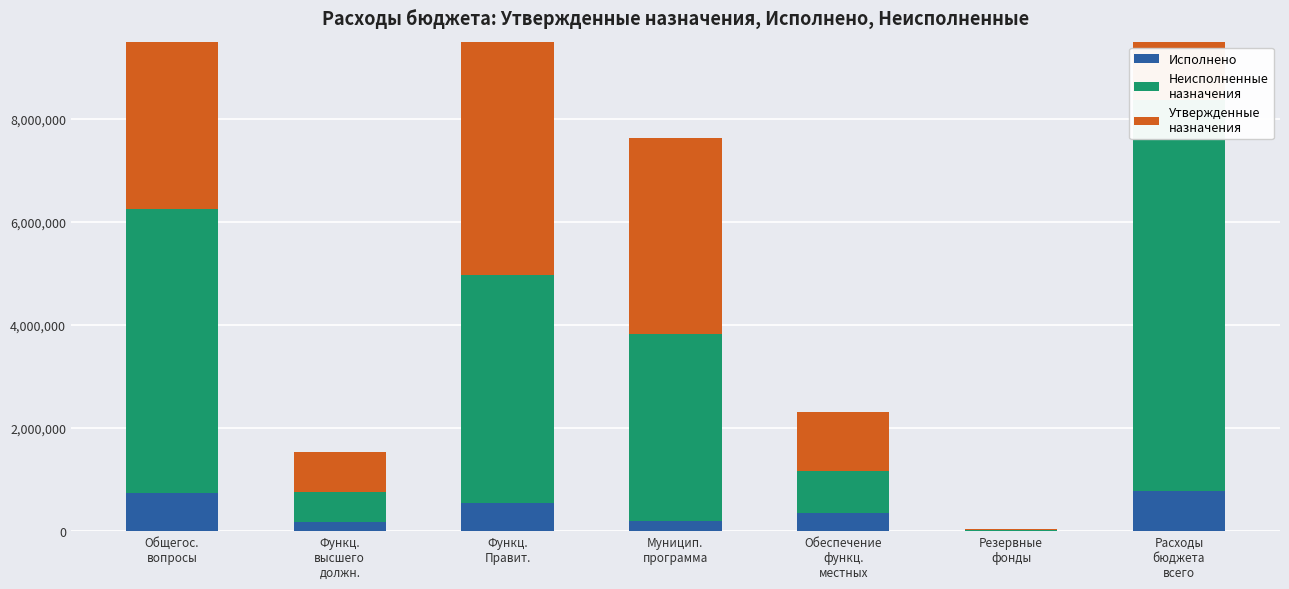

The value of Исполнено at Общегос.
вопросы is 220189.4. True or false?

False